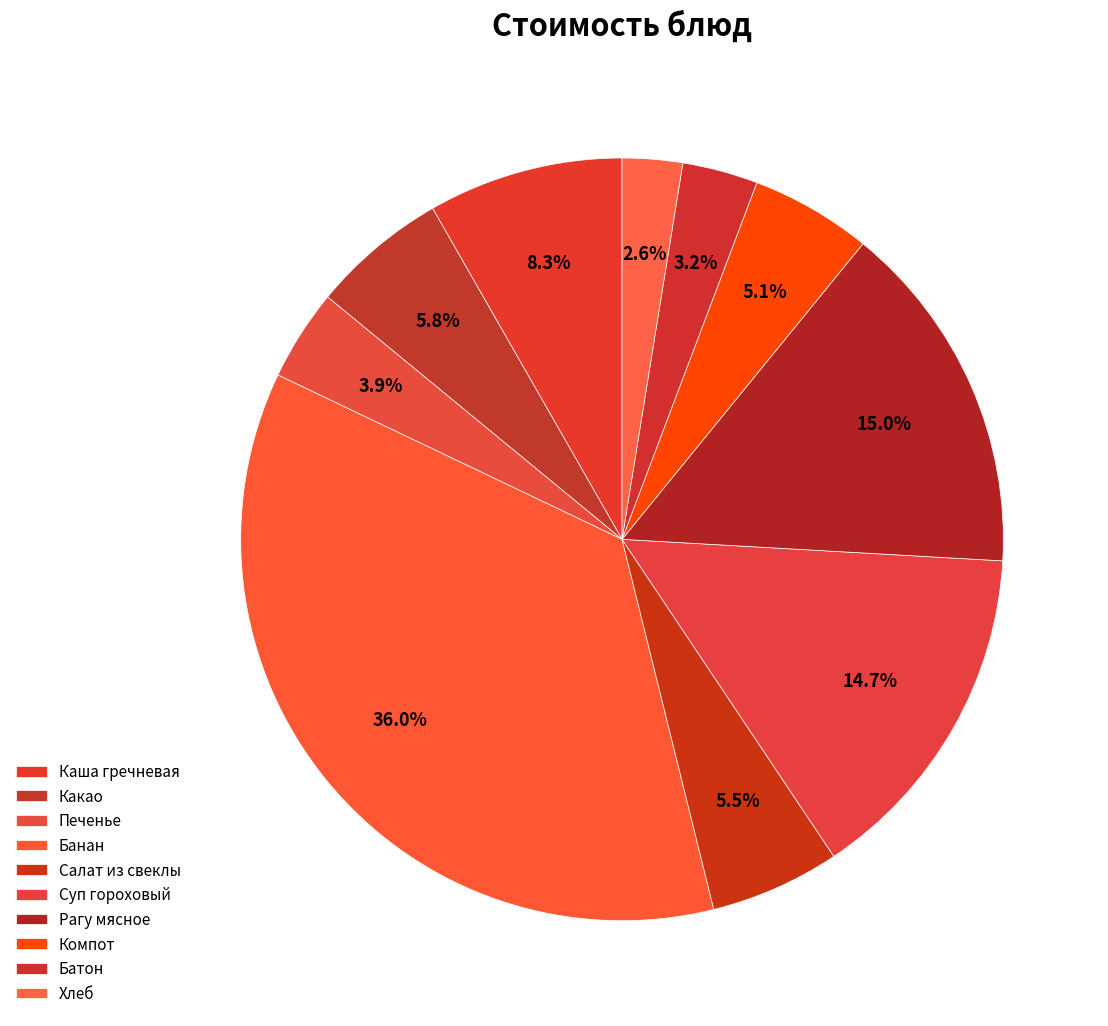

What percentage is the Суп гороховый slice, to the nearest percent?

15%